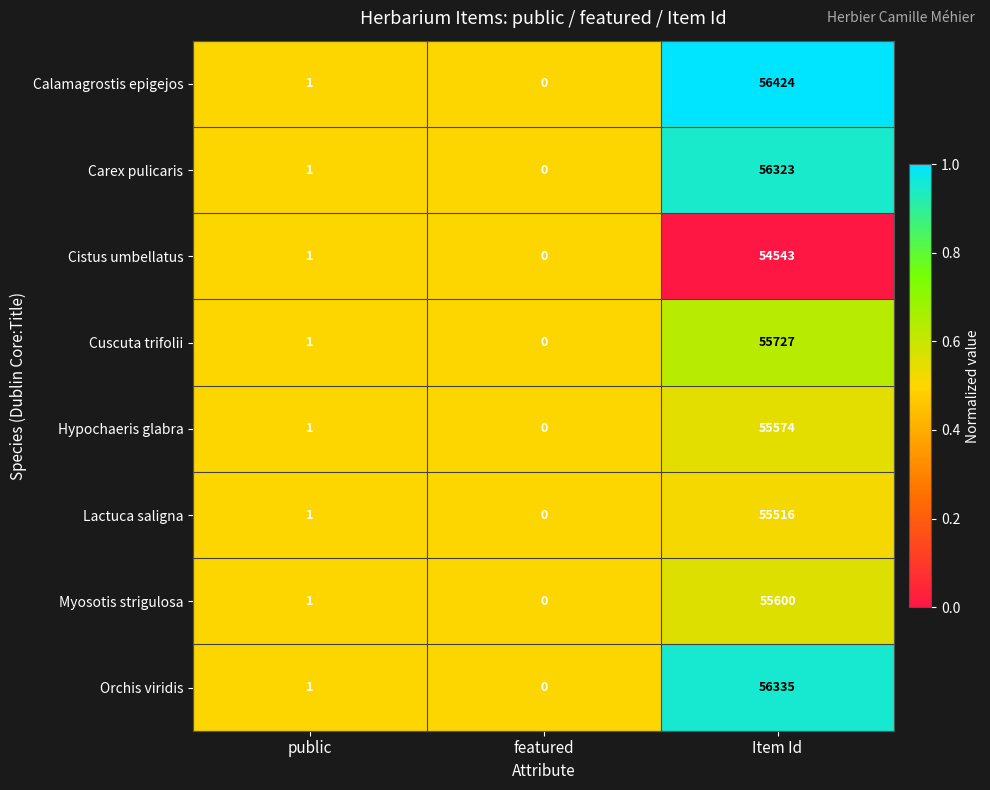

List the series in order of their peak value, highest first.

Calamagrostis epigejos, Orchis viridis, Carex pulicaris, Cuscuta trifolii, Myosotis strigulosa, Hypochaeris glabra, Lactuca saligna, Cistus umbellatus